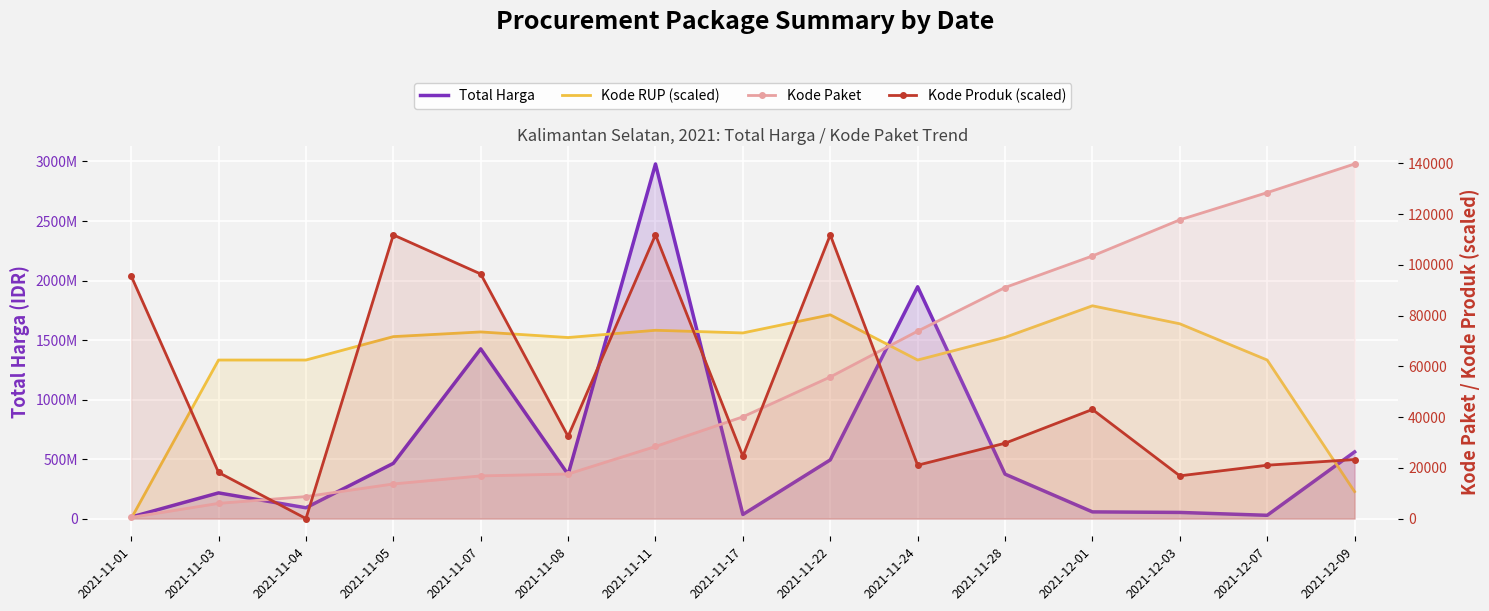

Where is Kode Produk (scaled) nearest to the value 55926?

2021-12-01